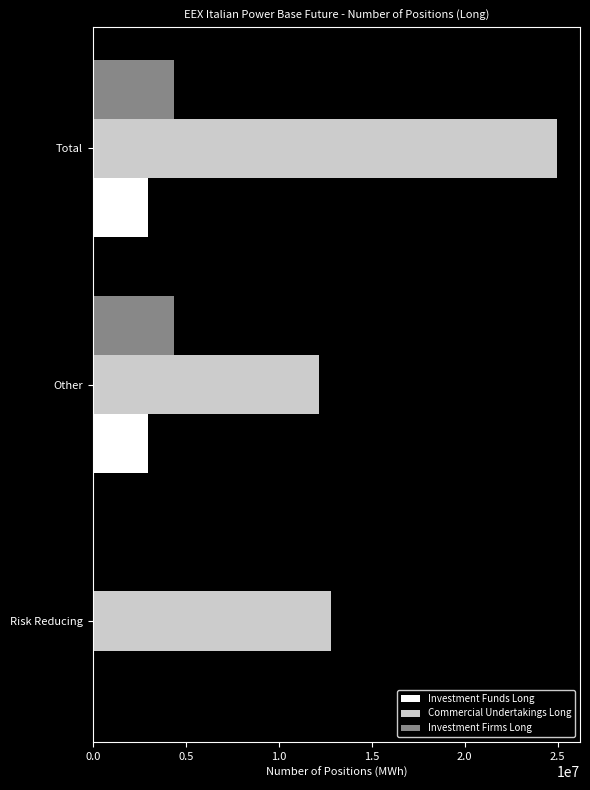

Is the value of Investment Firms Long at Total greater than the value of Investment Funds Long at Risk Reducing?

Yes